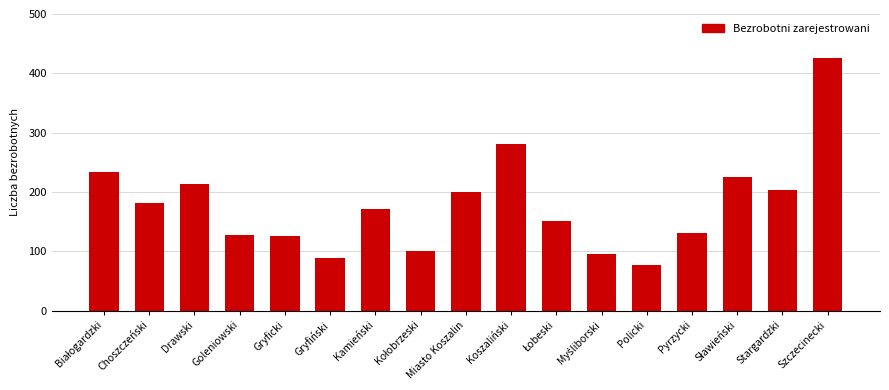

Reading left to right, what are all the values shown in this chart?

233	182	214	127	125	89	172	101	200	281	151	95	77	130	226	203	426